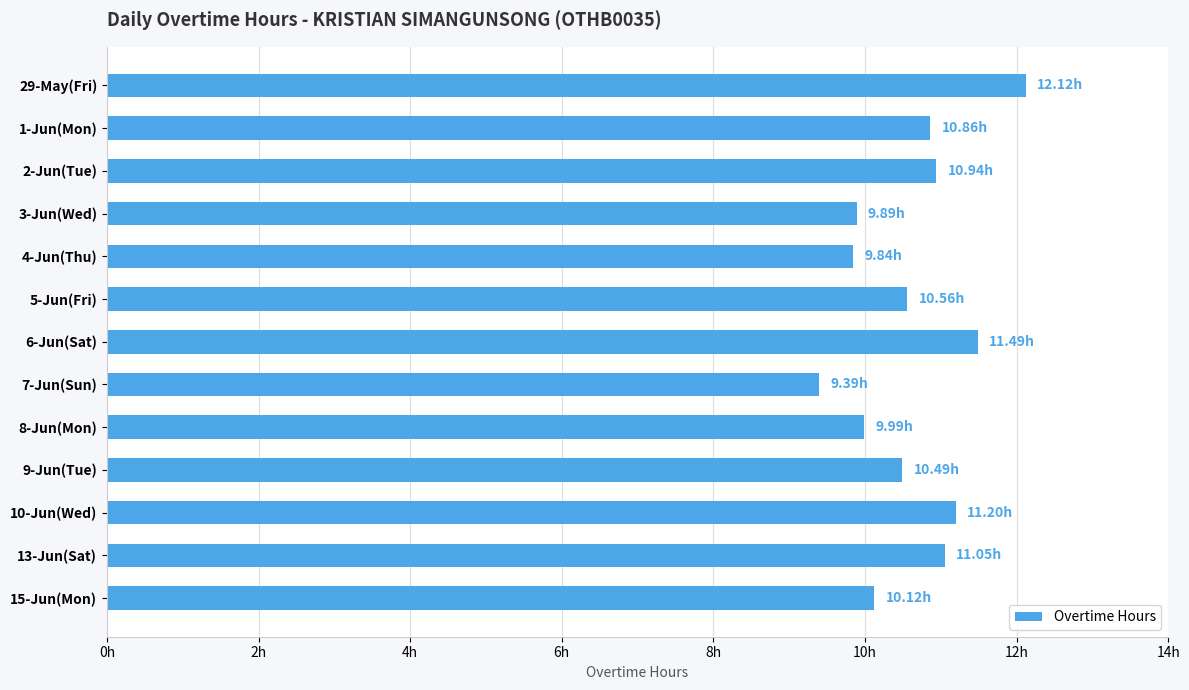

Which category has the highest value across all series?

29-May(Fri)